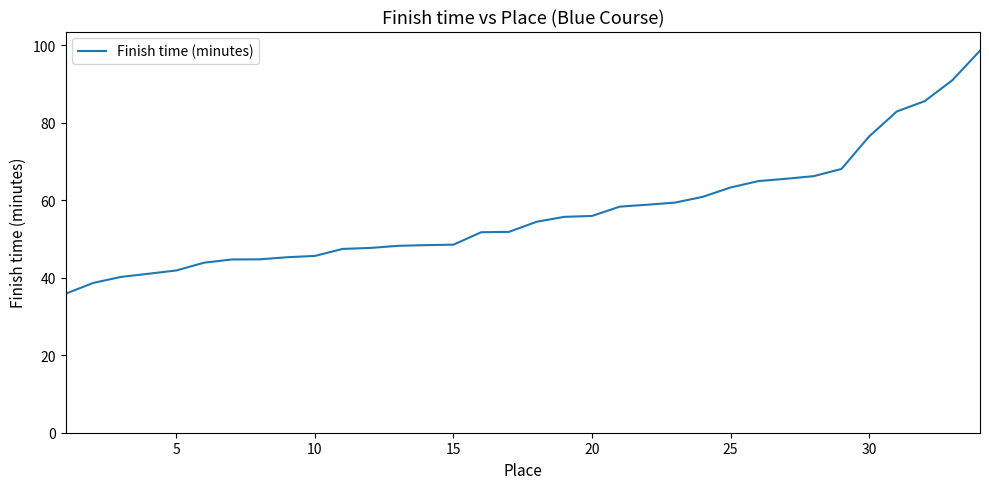

What is the greatest value displayed?

98.6